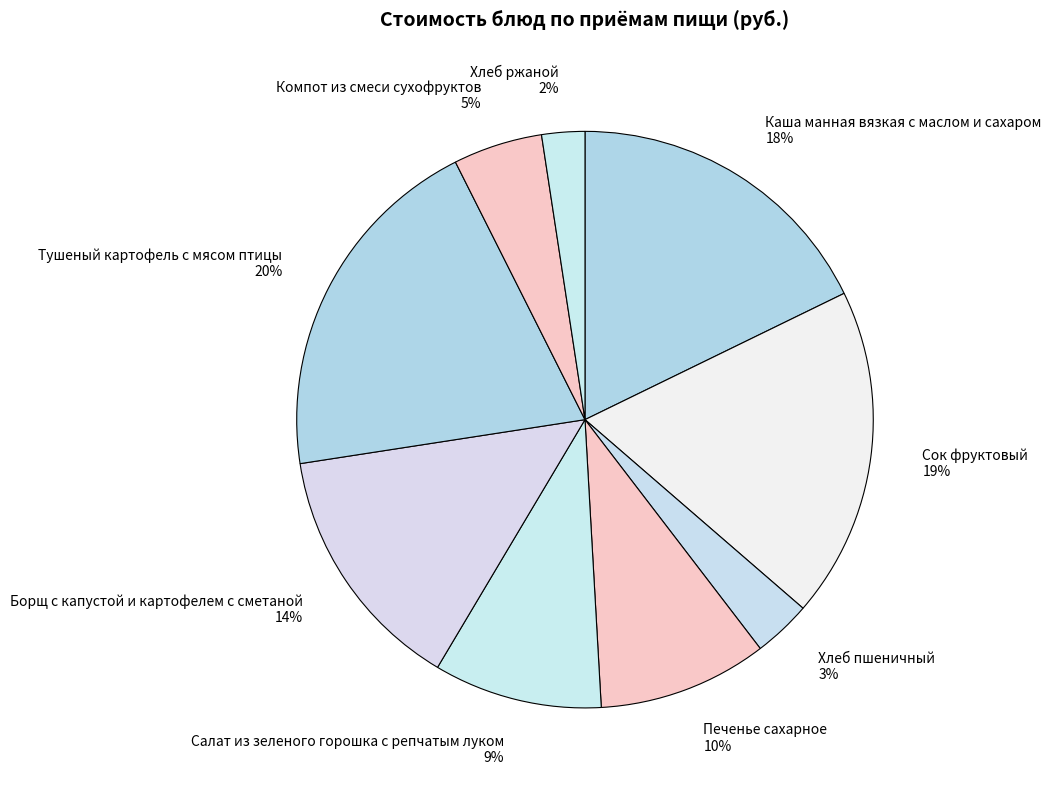

What is the largest slice in the pie chart?

Тушеный картофель с мясом птицы